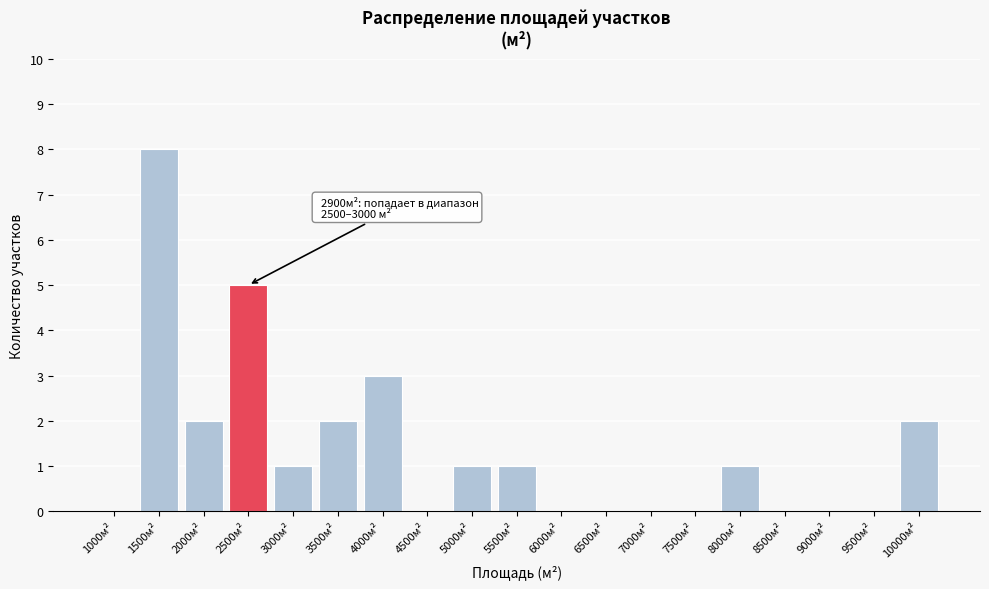

Reading right to left, what are all the values shown in this chart?

10000м²=2	9500м²=0	9000м²=0	8500м²=0	8000м²=1	7500м²=0	7000м²=0	6500м²=0	6000м²=0	5500м²=1	5000м²=1	4500м²=0	4000м²=3	3500м²=2	3000м²=1	2500м²=5	2000м²=2	1500м²=8	1000м²=0